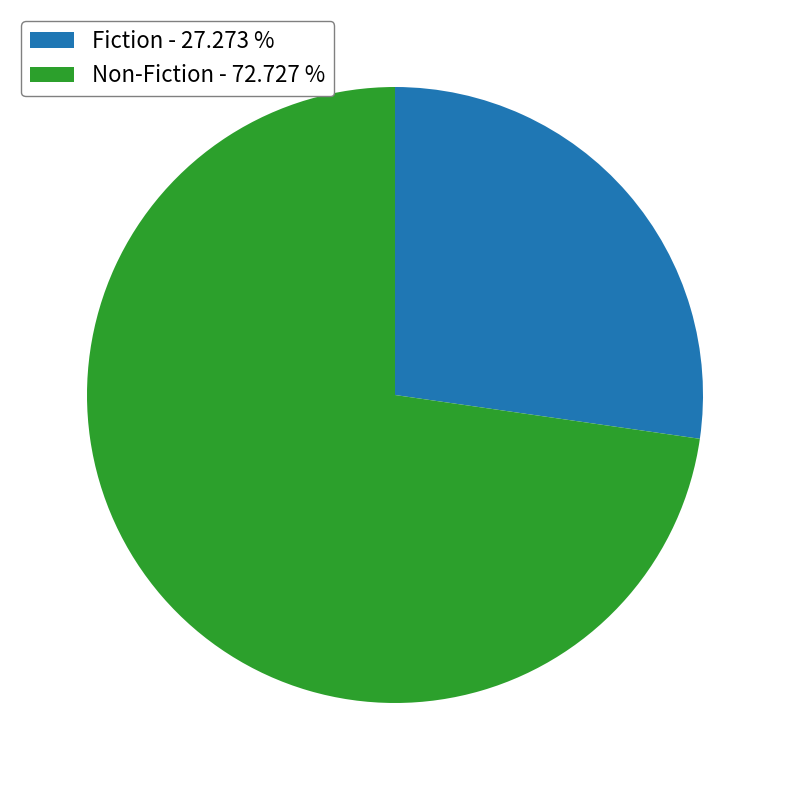

Is the sum of Non-Fiction and Fiction greater than half?

Yes